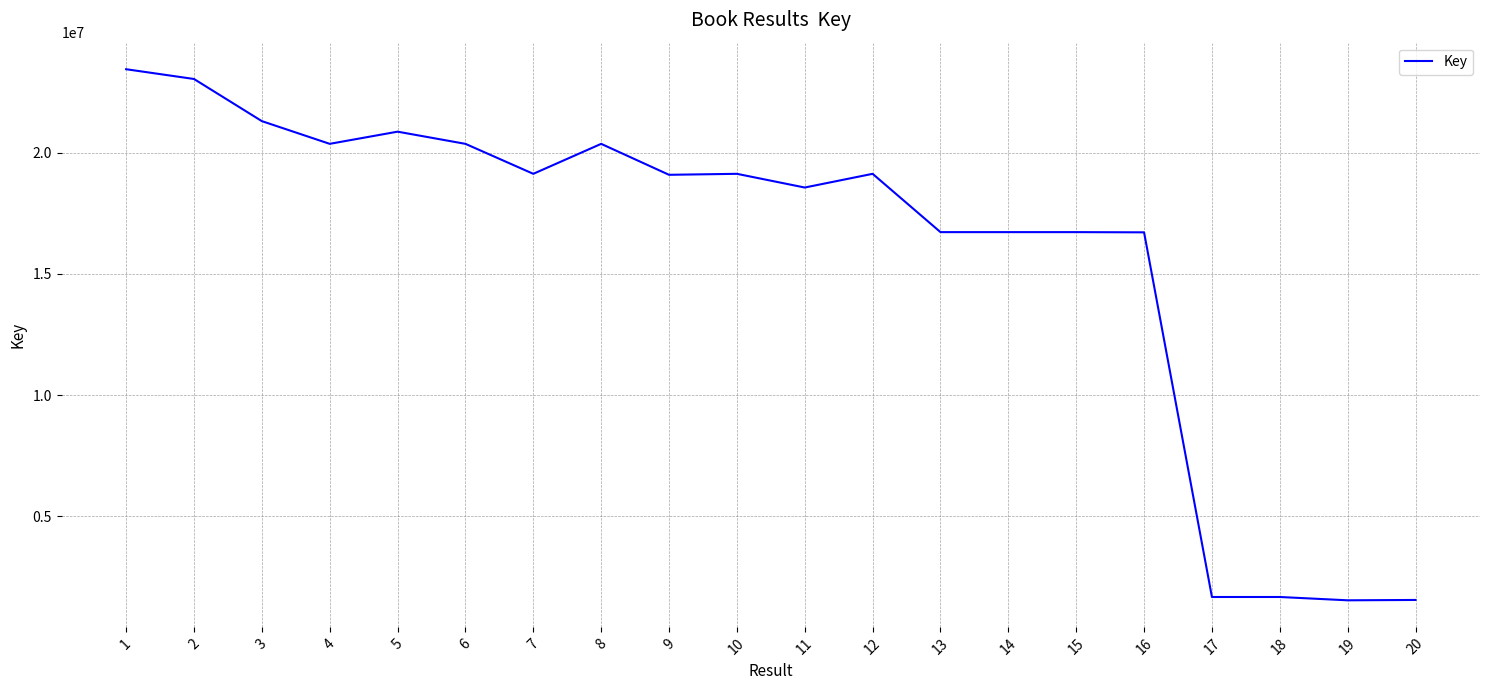

What is the average value?

15903047